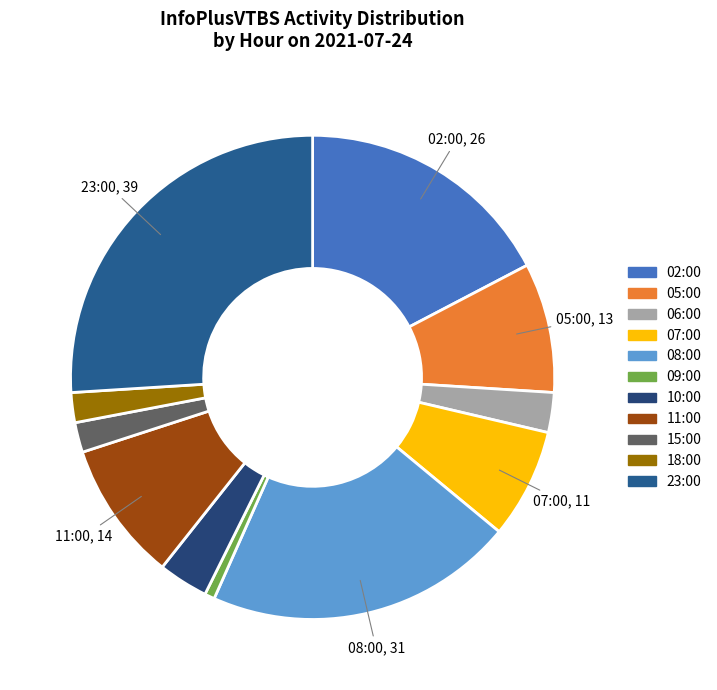

Which has a higher value, 02:00 or 08:00?

08:00